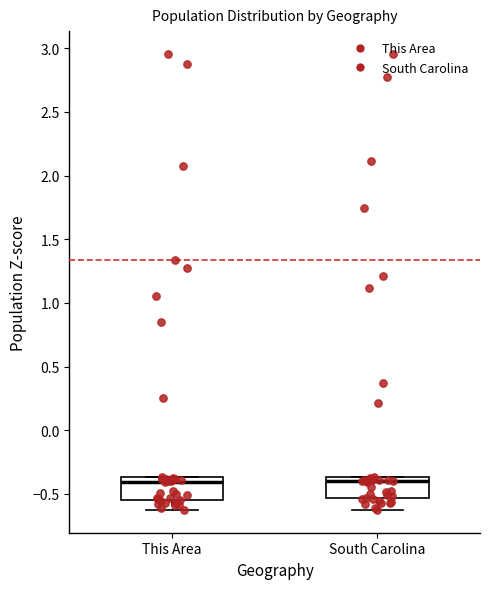

Where does the median line of the box for South Carolina sit on the y-axis? The values are not printed on the chart, so give them approximately, as read against the axis.

-0.40